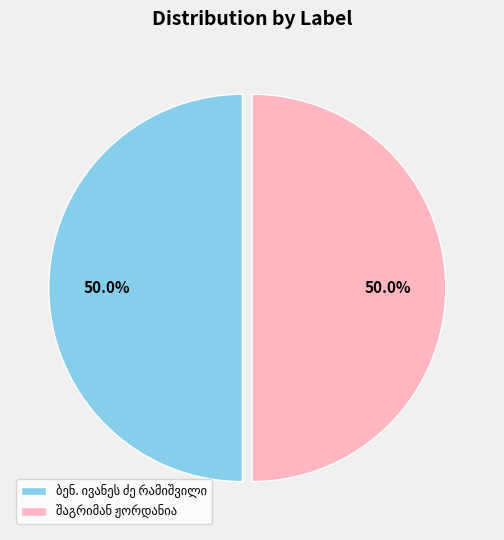

Count the number of slices in the pie.

2